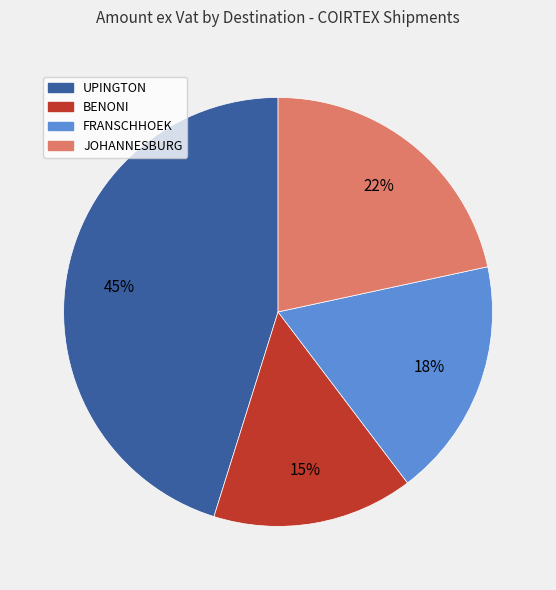

The JOHANNESBURG slice represents 31% of the pie. True or false?

False